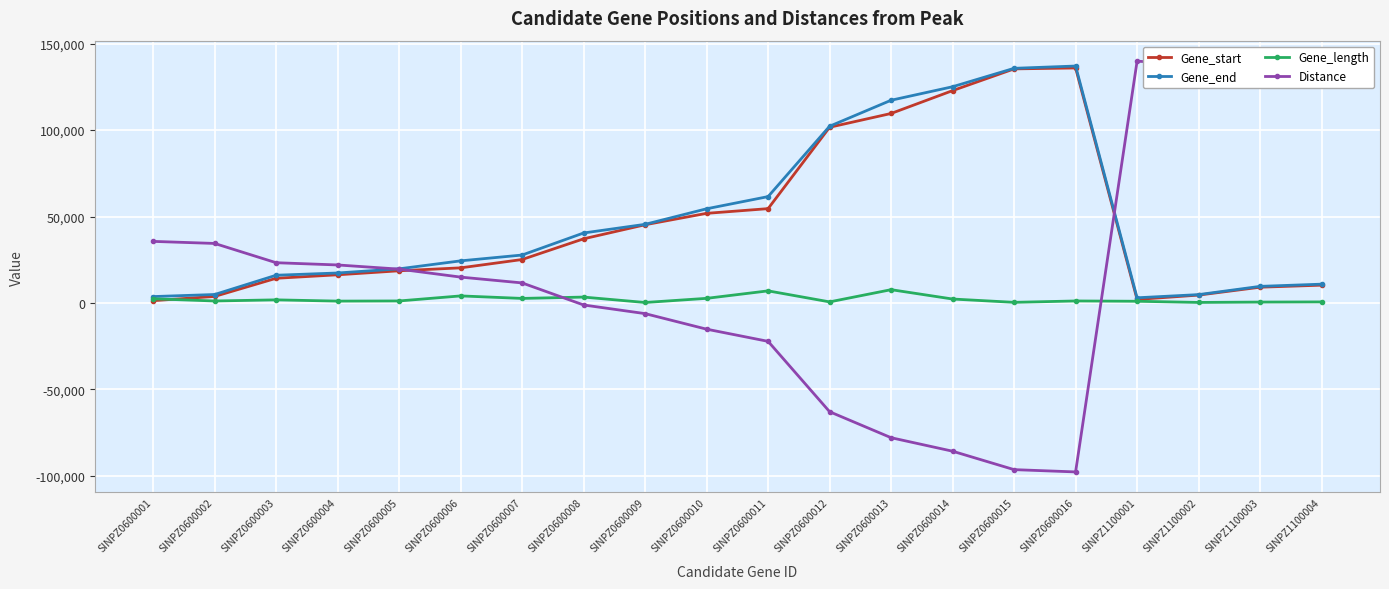

True or false: Gene_end has a value of 201805 at SINPZ0600016.

False